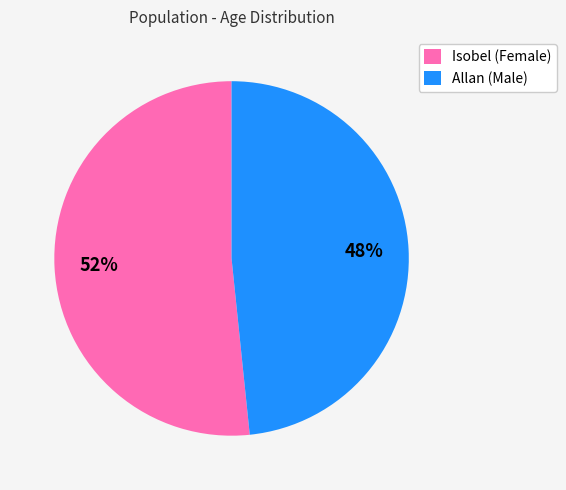

How many segments does this pie chart have?

2